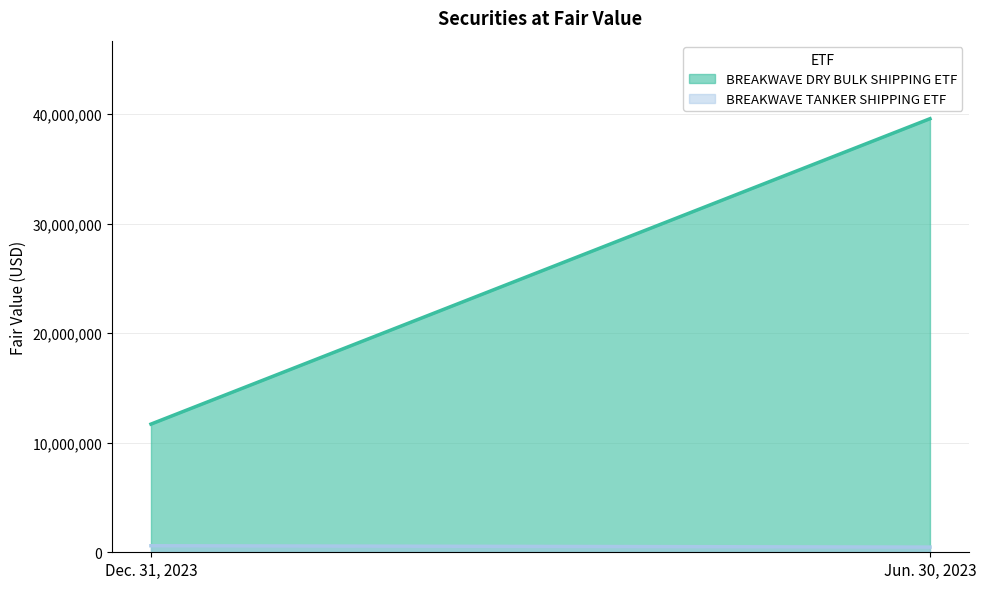

Reading right to left, extract all data points from this chart.

BREAKWAVE DRY BULK SHIPPING ETF: Jun. 30, 2023=39591860	Dec. 31, 2023=11704549
BREAKWAVE TANKER SHIPPING ETF: Jun. 30, 2023=475048	Dec. 31, 2023=596829